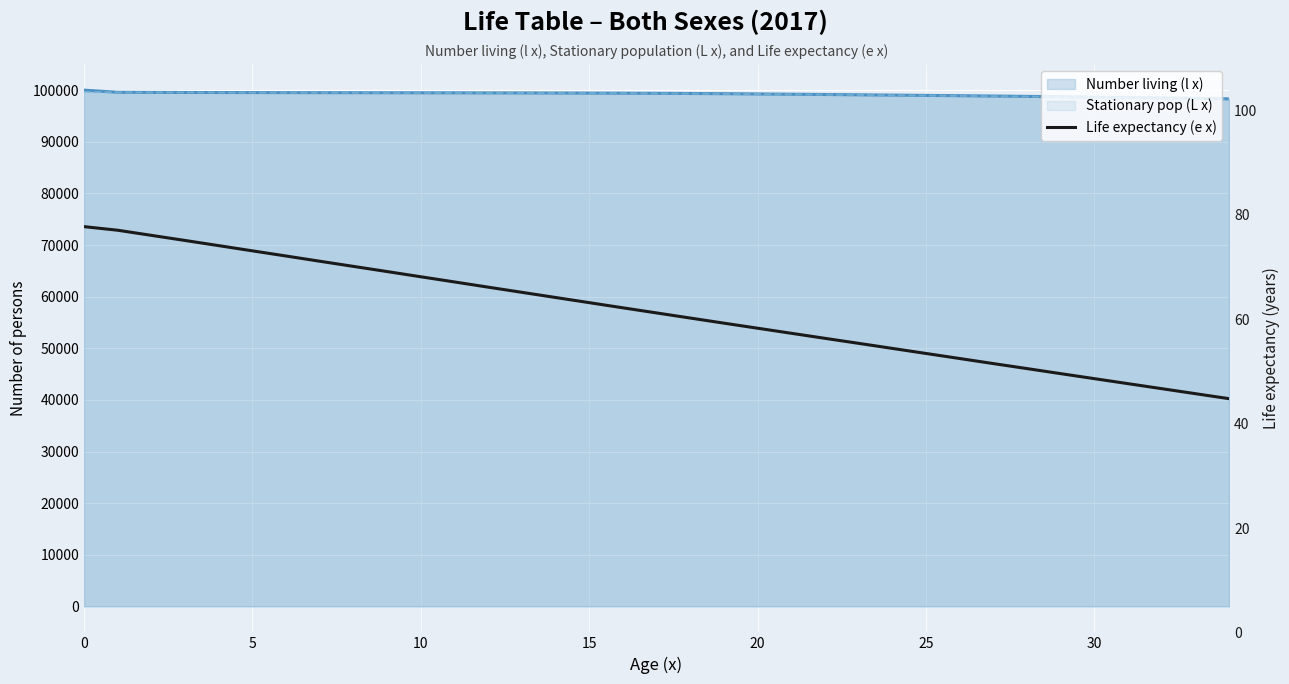

True or false: the data has more than 2 interior local peaks.

False